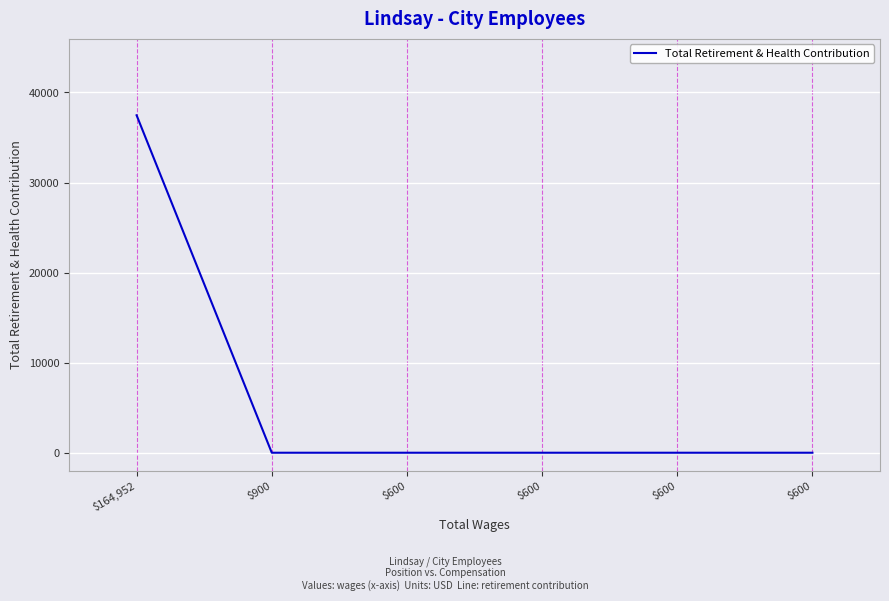

What is the label of the 6th point from the right?

$164,952